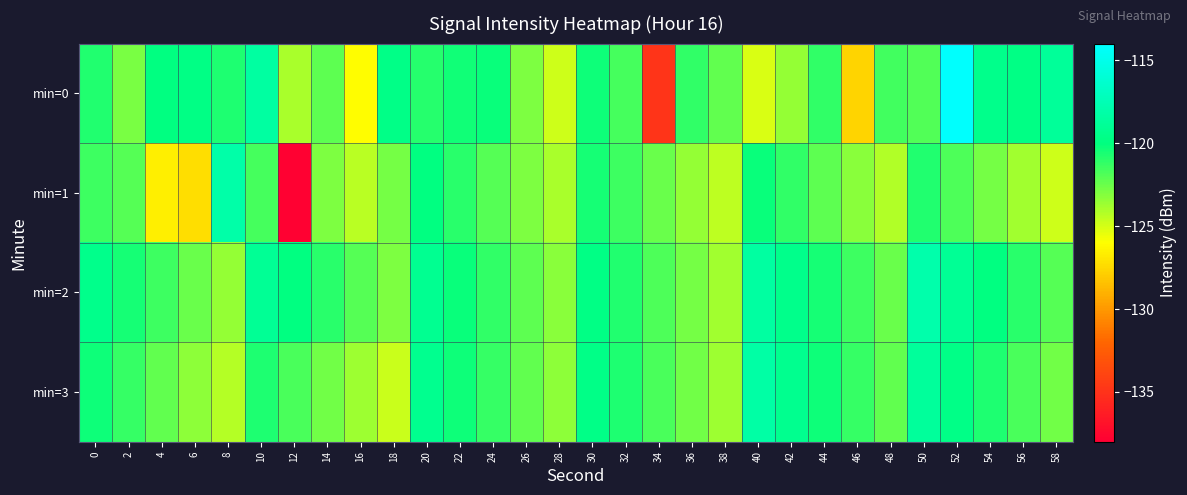

Reading left to right, list all the values displayed in this chart.

min=0: 0=-120.8	2=-122.8	4=-120.0	6=-119.7	8=-120.7	10=-118.4	12=-124.0	14=-122.2	16=-126.1	18=-119.7	20=-120.9	22=-120.4	24=-120.3	26=-123.0	28=-124.8	30=-120.3	32=-121.6	34=-134.8	36=-121.2	38=-122.3	40=-125.1	42=-123.5	44=-121.2	46=-127.6	48=-121.6	50=-121.9	52=-114.1	54=-119.5	56=-119.7	58=-118.8
min=1: 0=-121.5	2=-122.0	4=-126.6	6=-127.3	8=-118.1	10=-121.6	12=-137.8	14=-123.0	16=-124.3	18=-122.8	20=-120.0	22=-121.0	24=-122.0	26=-123.0	28=-124.0	30=-120.5	32=-121.5	34=-122.5	36=-123.5	38=-124.5	40=-120.2	42=-121.2	44=-122.2	46=-123.2	48=-124.2	50=-120.8	52=-121.8	54=-122.8	56=-123.8	58=-124.8
min=2: 0=-119.5	2=-120.5	4=-121.5	6=-122.5	8=-123.5	10=-119.0	12=-120.0	14=-121.0	16=-122.0	18=-123.0	20=-119.2	22=-120.2	24=-121.2	26=-122.2	28=-123.2	30=-119.8	32=-120.8	34=-121.8	36=-122.8	38=-123.8	40=-118.5	42=-119.5	44=-120.5	46=-121.5	48=-122.5	50=-118.0	52=-119.0	54=-120.0	56=-121.0	58=-122.0
min=3: 0=-120.3	2=-121.3	4=-122.3	6=-123.3	8=-124.3	10=-120.7	12=-121.7	14=-122.7	16=-123.7	18=-124.7	20=-119.3	22=-120.3	24=-121.3	26=-122.3	28=-123.3	30=-119.7	32=-120.7	34=-121.7	36=-122.7	38=-123.7	40=-118.3	42=-119.3	44=-120.3	46=-121.3	48=-122.3	50=-118.7	52=-119.7	54=-120.7	56=-121.7	58=-122.7